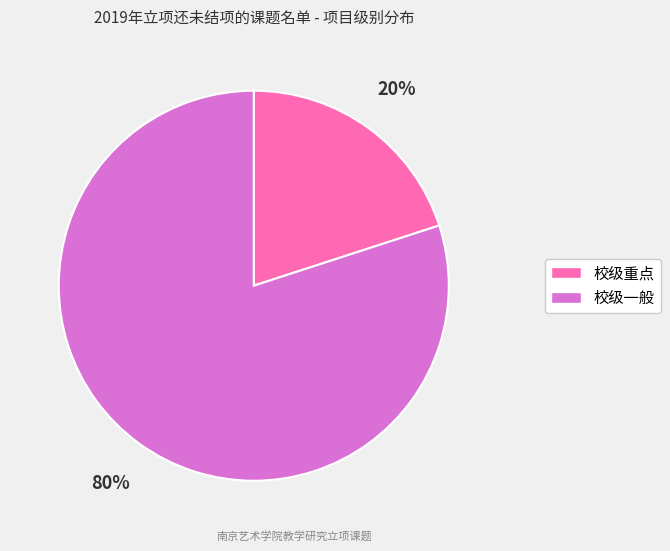

Does any single category account for the majority?

Yes